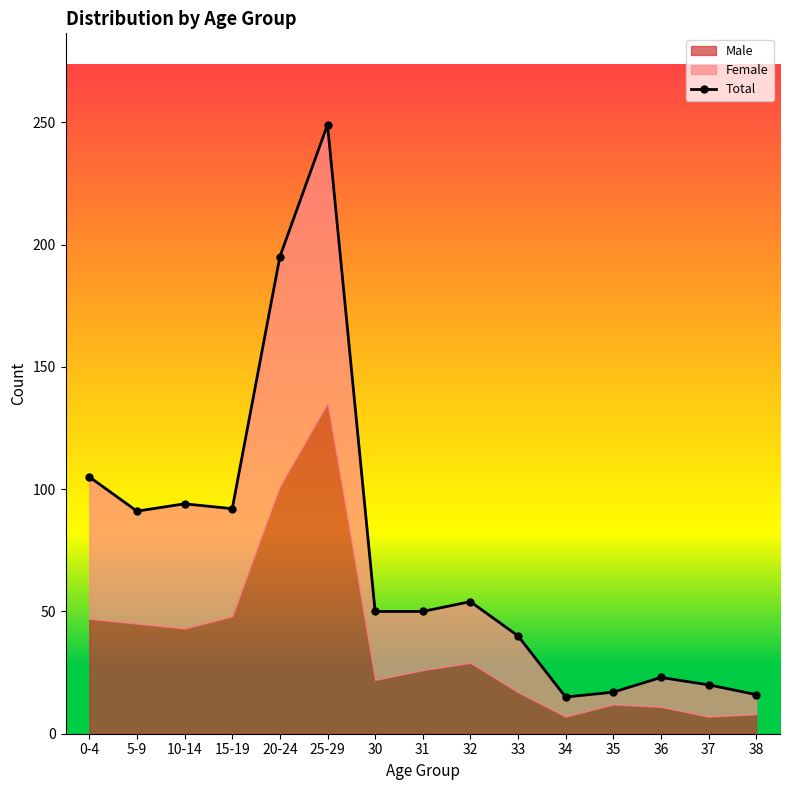

Where is the first local minimum?

5-9